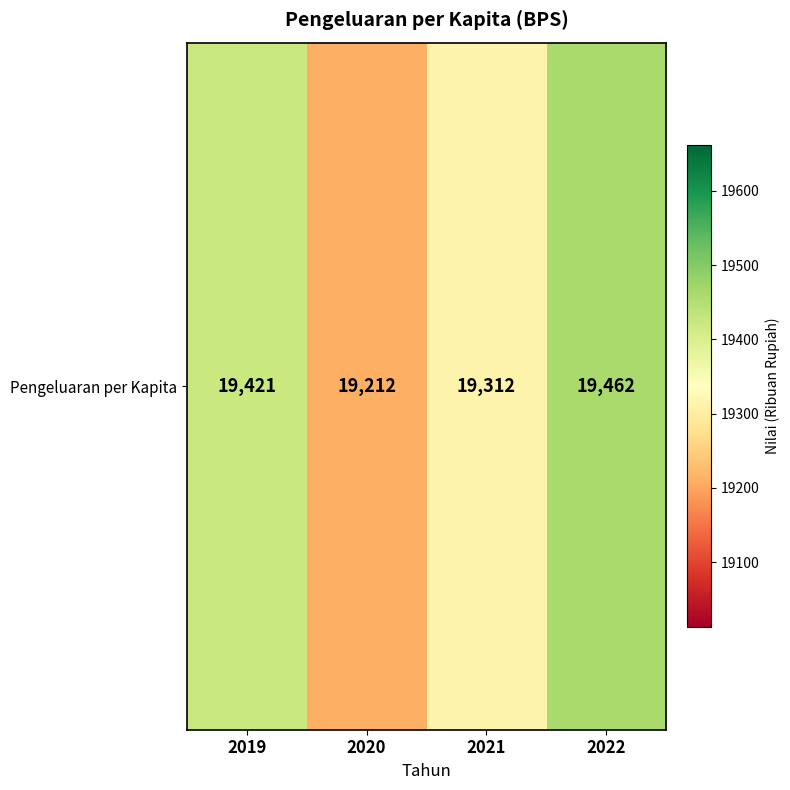

The value at 2022 is 19462. True or false?

True